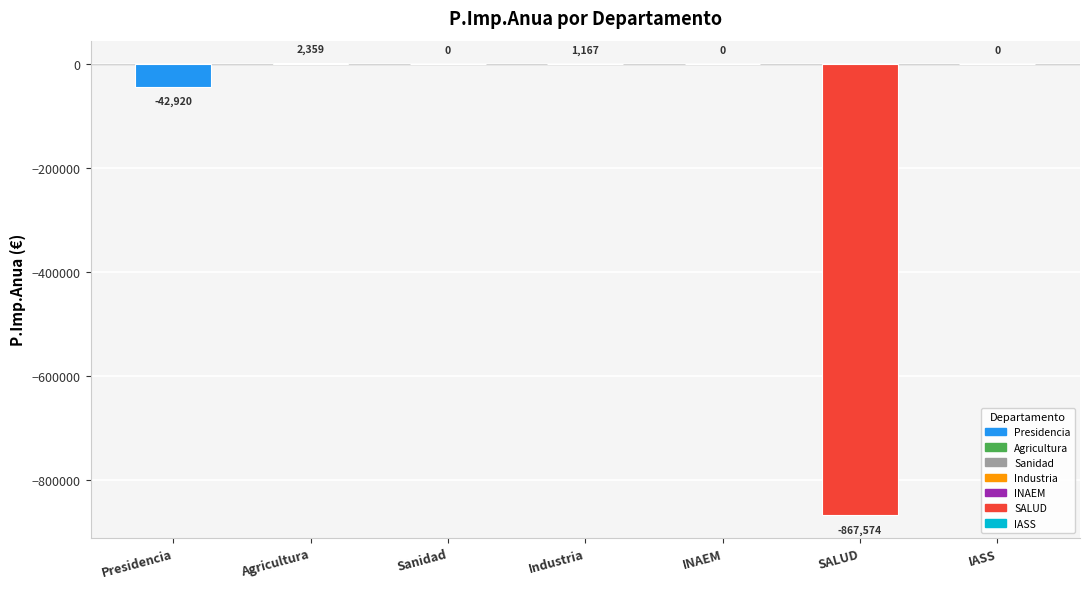

Where is the data nearest to the value -432607?

Presidencia